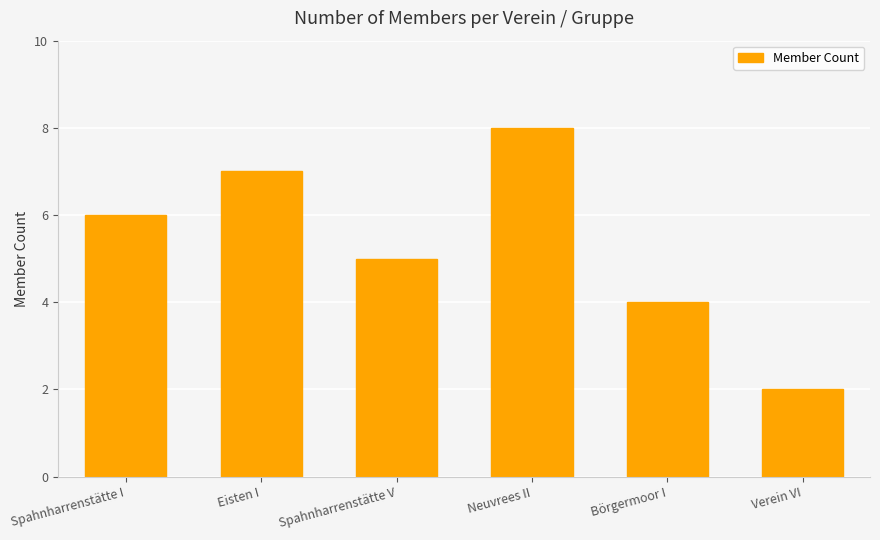

How many data points are less than 6?

3